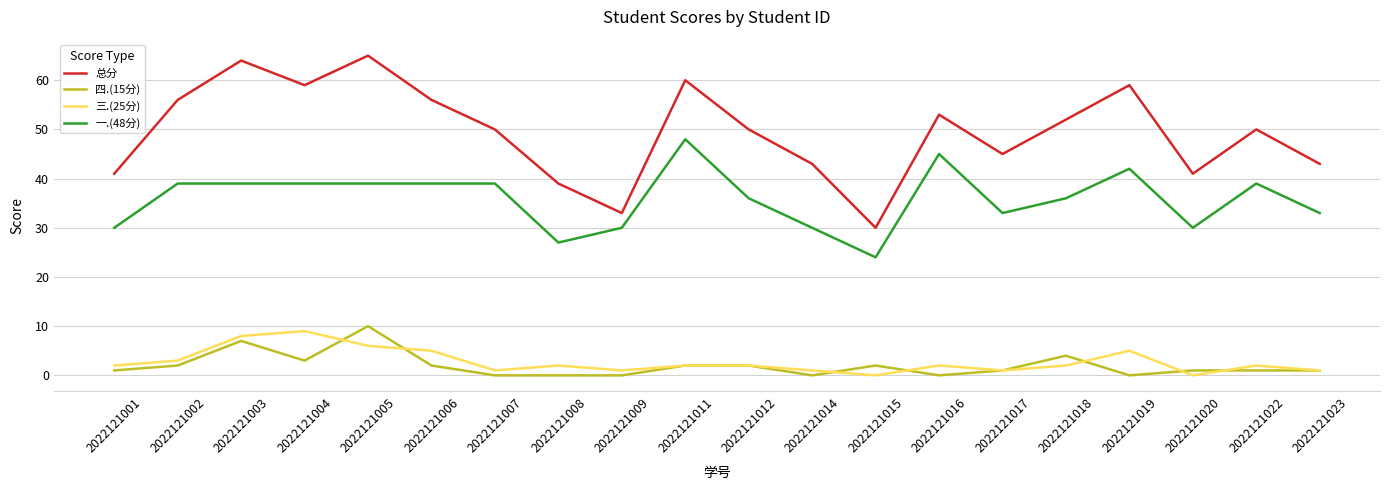

At 2022121016, list the series in order from largest to smallest.

总分, 一.(48分), 三.(25分), 四.(15分)